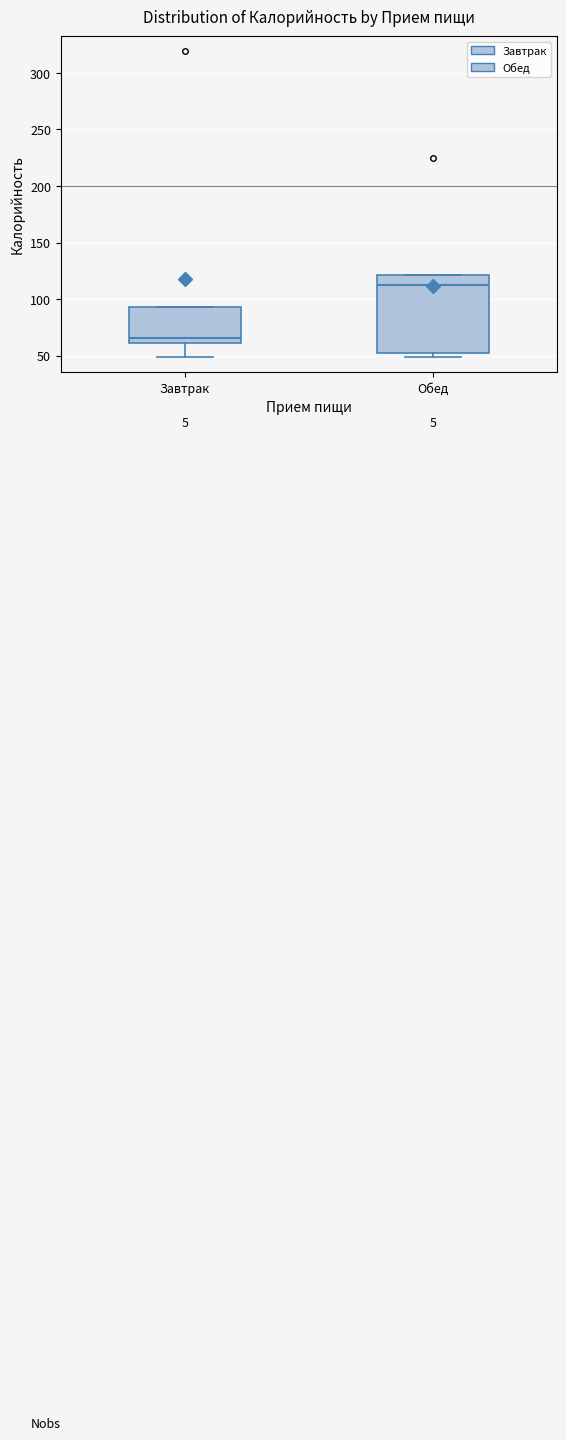

Reading left to right, transcribe this box plot: for each box, give where its median line is, the range the box spans, and where its two whiskers end, as read against the y-axis. The values are not printed on the chart, so give them approximately, as read against the axis.

Завтрак: median 65, box 60 to 95, whiskers 50 to 95
Обед: median 110, box 50 to 120, whiskers 50 (just below the box's lower edge) to 120